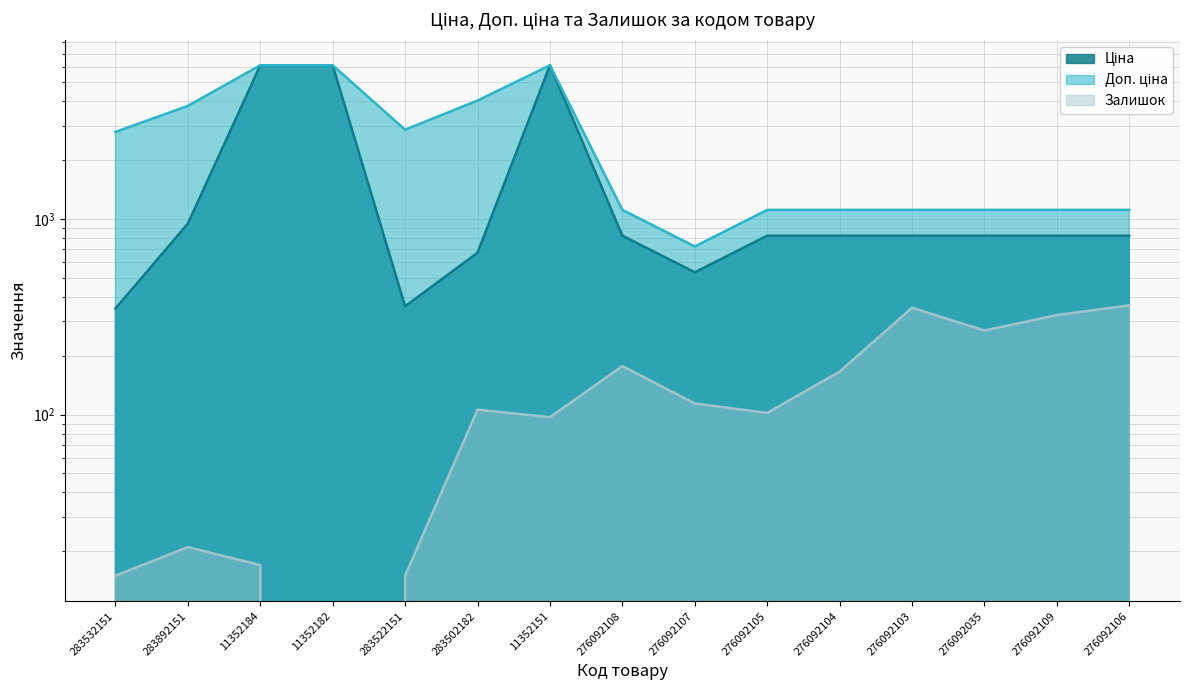

Rank the series at 276092108 from lowest to highest value.

Залишок, Ціна, Доп. ціна